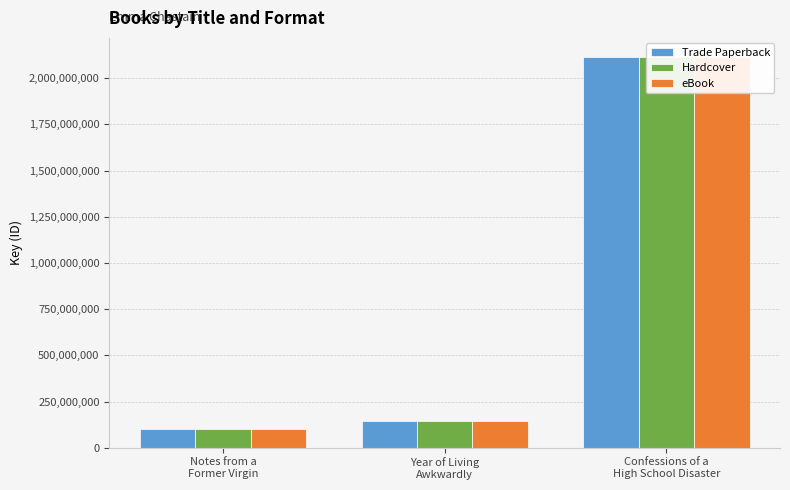

What is the value of the Hardcover bar at the 1st from the left?

100701154